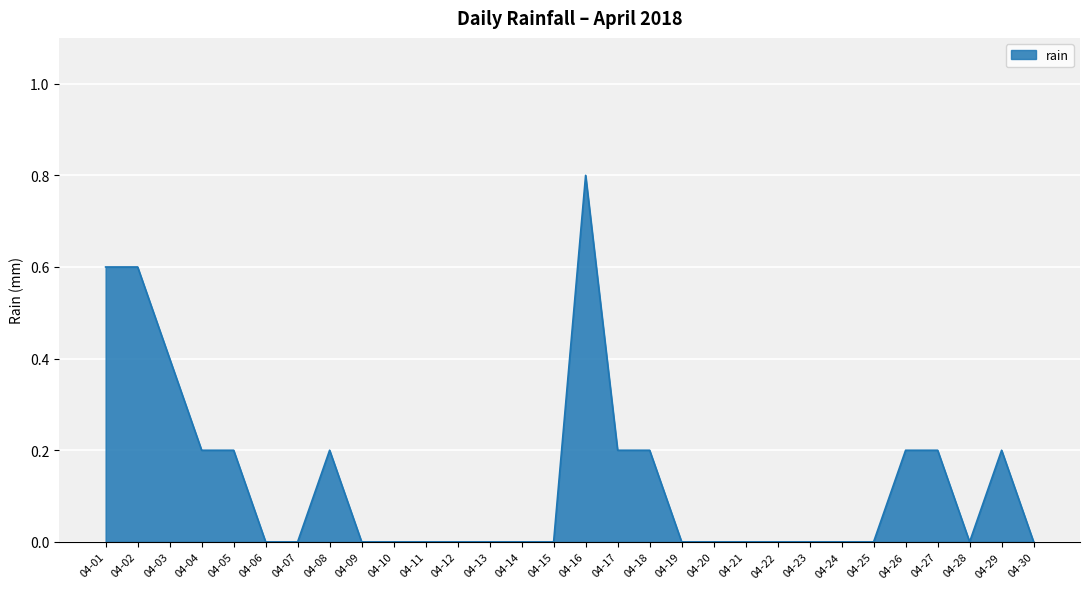

The chart shows a value of 0.0 at 04-11. True or false?

True